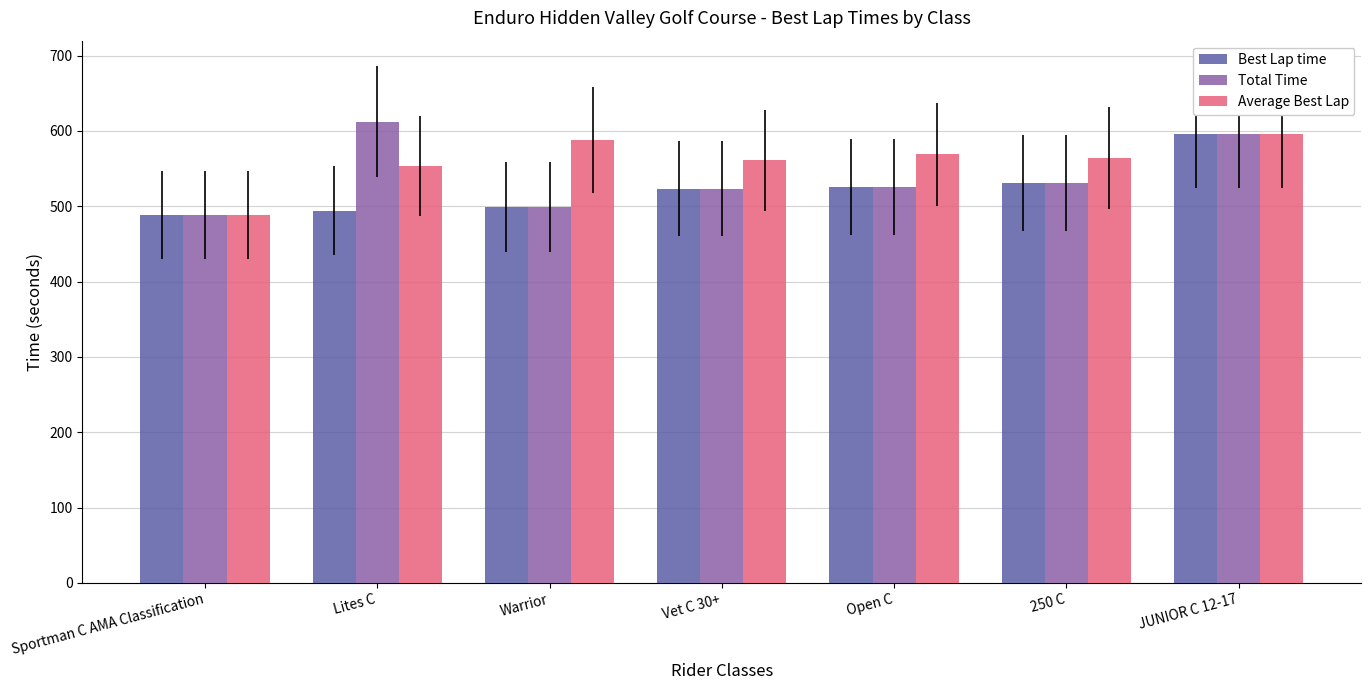

The value of Total Time at JUNIOR C 12-17 is 595.7. True or false?

True